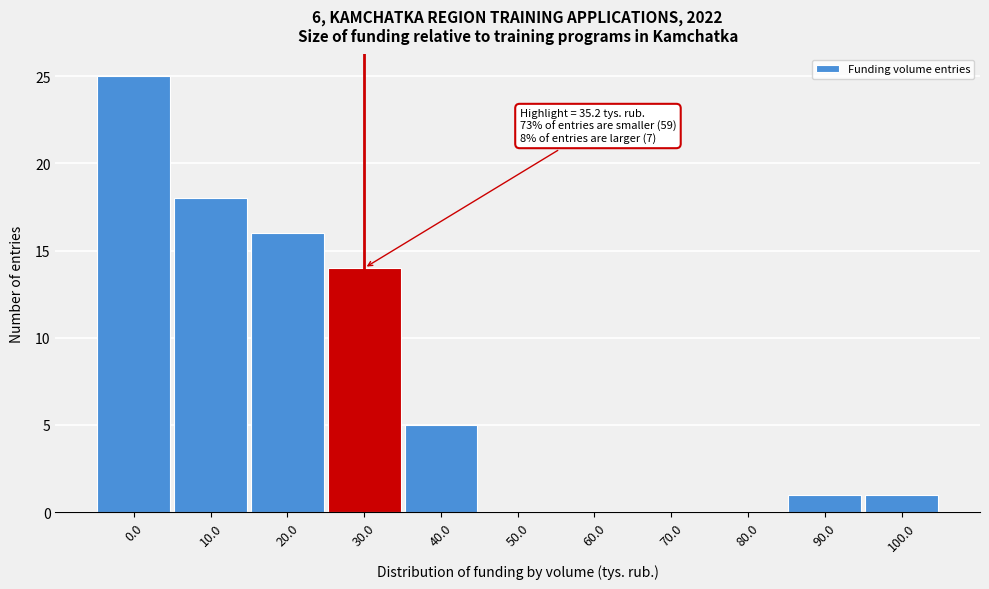

Reading left to right, list all the values displayed in this chart.

0.0=25	10.0=18	20.0=16	30.0=14	40.0=5	50.0=0	60.0=0	70.0=0	80.0=0	90.0=1	100.0=1